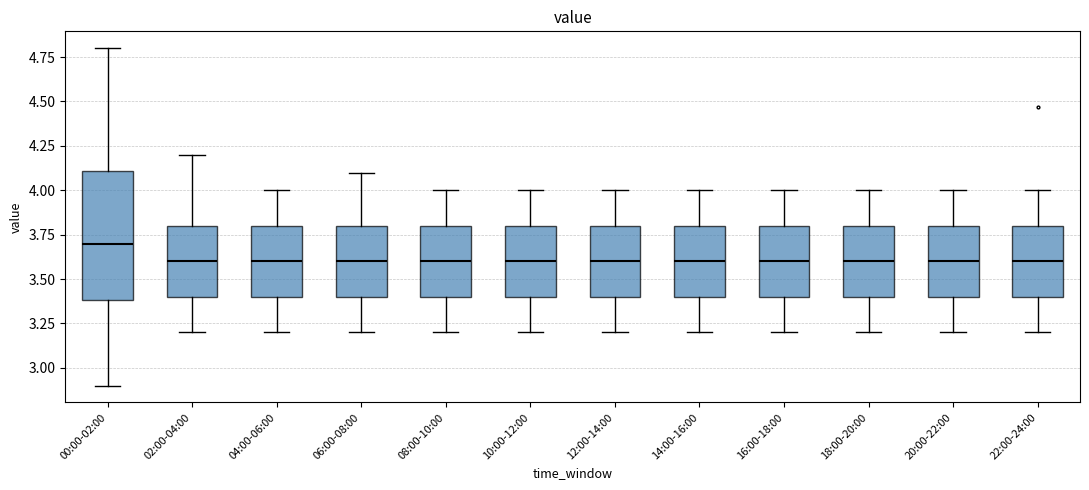

Where is the upper edge of the box for 16:00-18:00 on the y-axis? The values are not printed on the chart, so give them approximately, as read against the axis.

3.8